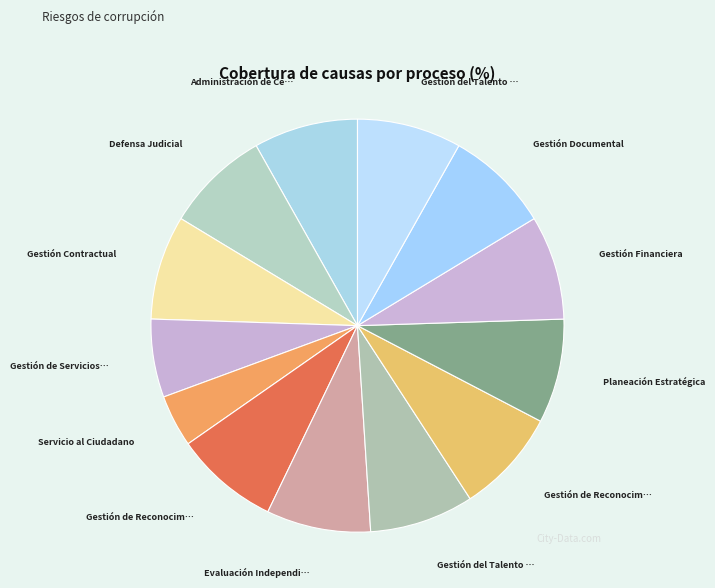

Which slice is the smallest?

Servicio al Ciudadano